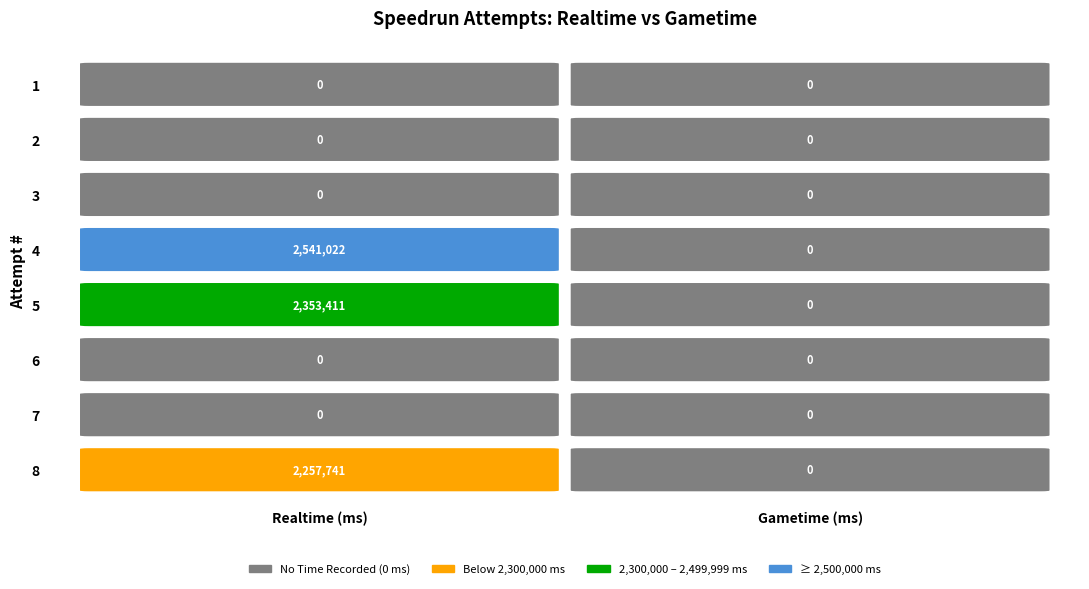

What is the difference between the maximum and minimum values in the Realtime (ms) series?

2541022